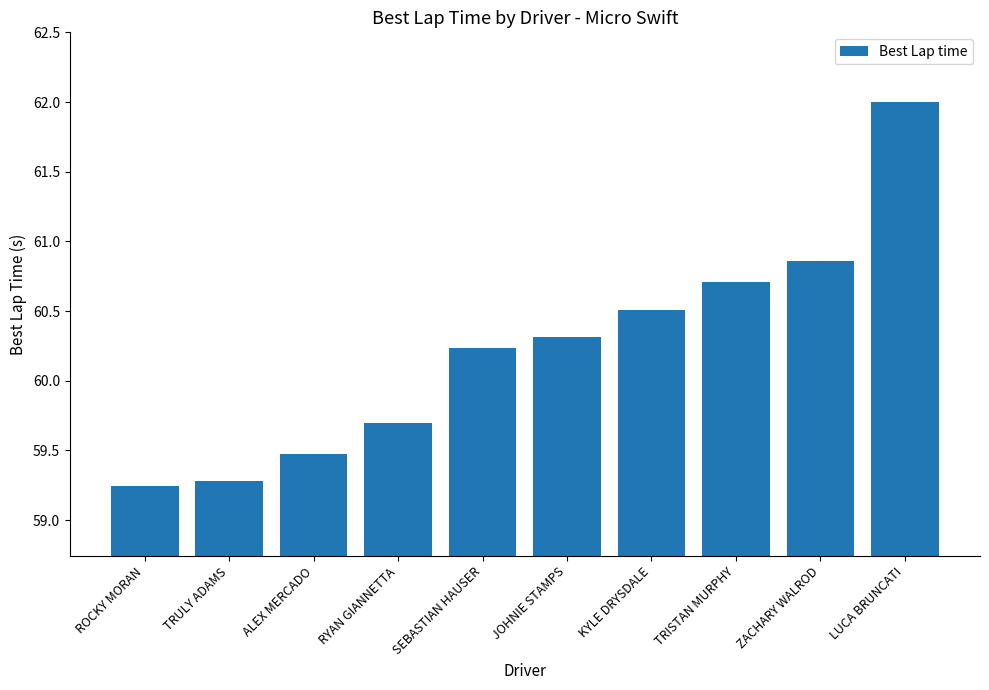

What is the value of the 2nd bar from the left?

59.3